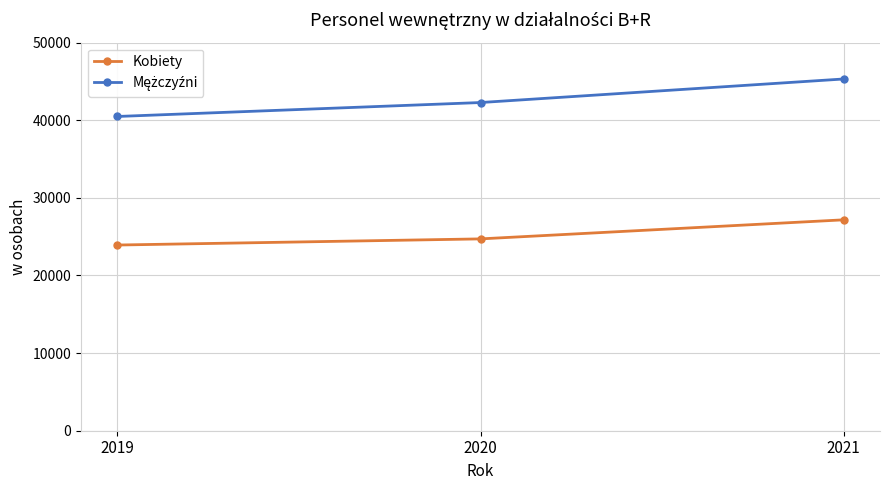

What is the difference between the highest and lowest values at 2021?

18143